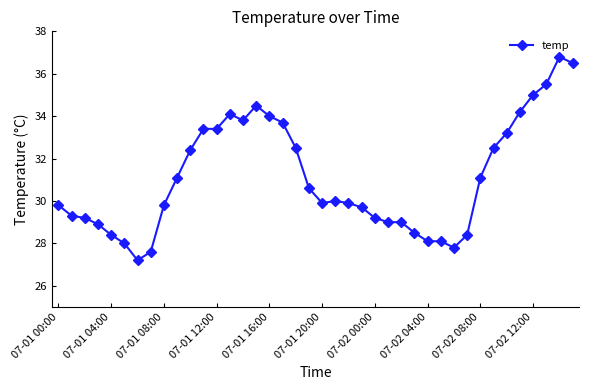

True or false: there are more than 0 points higher than both neighbors.

True